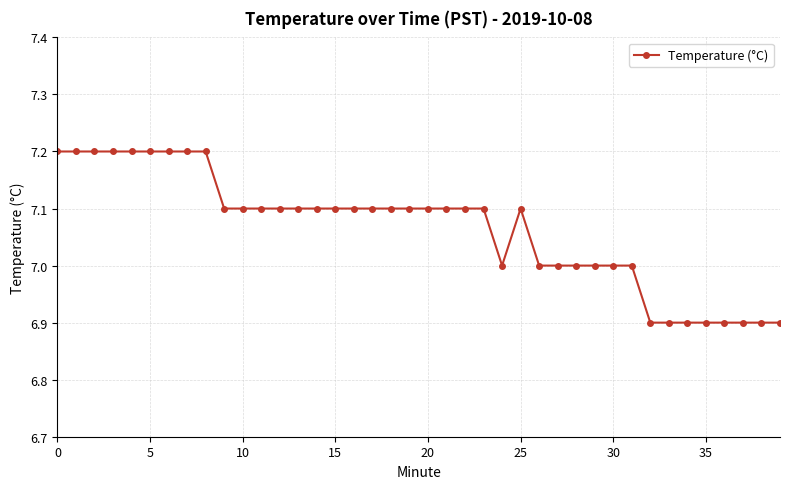

What is the smallest value displayed?

6.9